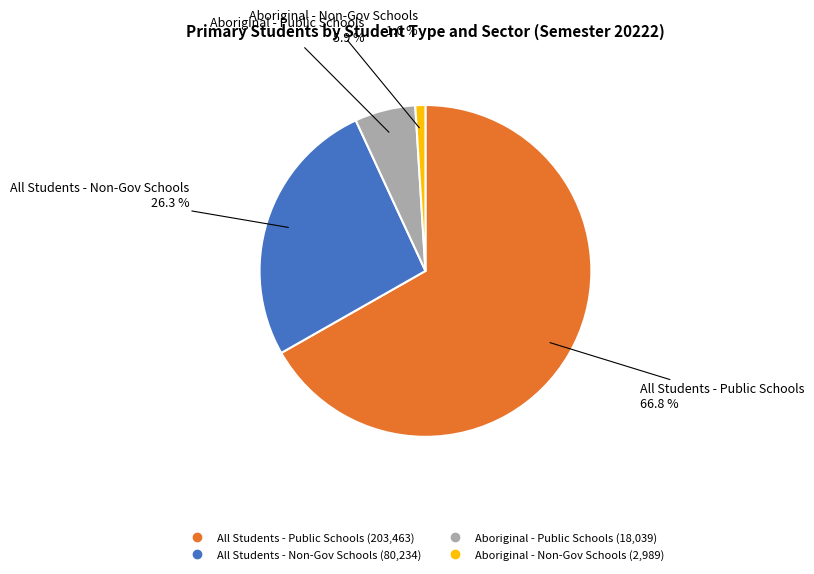

What portion of the pie excludes All Students - Non-Gov Schools?

73.7%